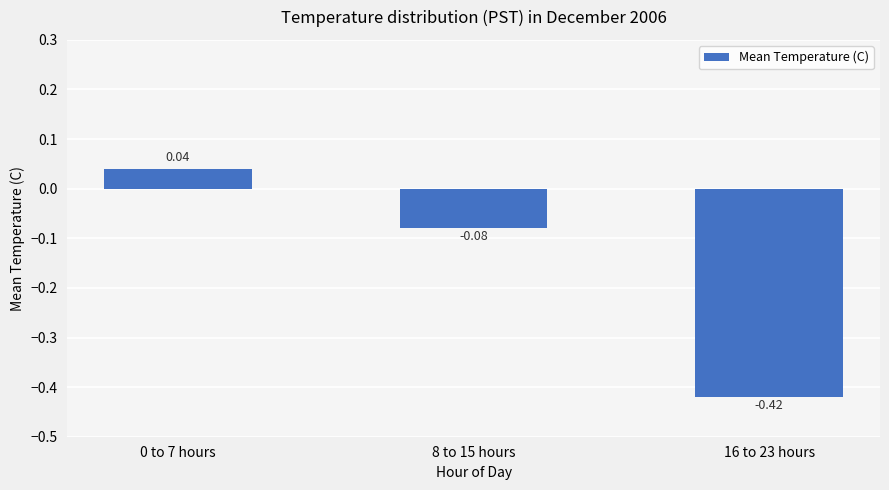

Are the bars horizontal?

No